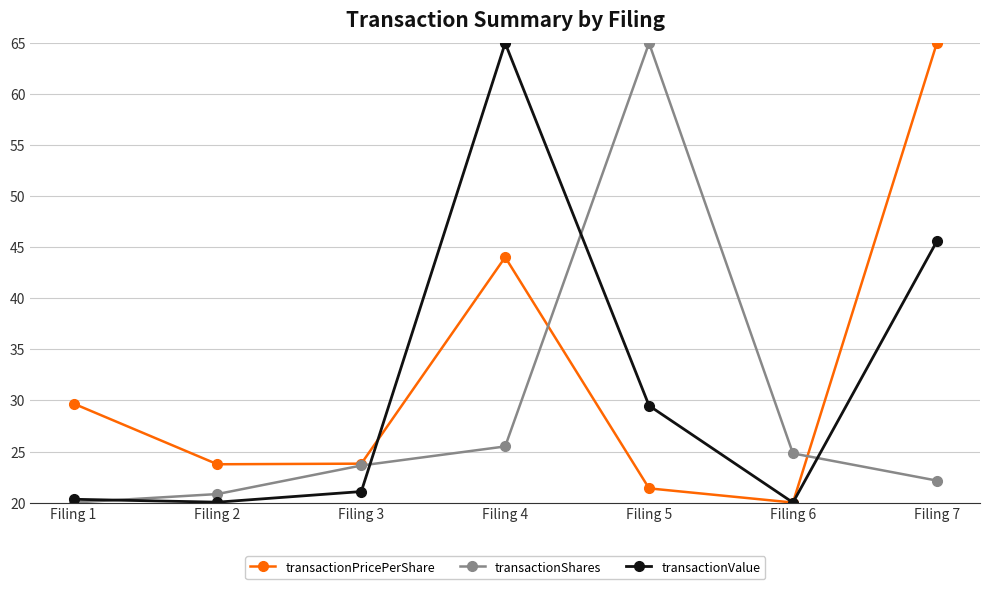

Reading left to right, transcribe all the data shown in this chart.

transactionPricePerShare: Filing 1=29.7	Filing 2=23.8	Filing 3=23.8	Filing 4=44.0	Filing 5=21.4	Filing 6=20.0	Filing 7=65.0
transactionShares: Filing 1=20.0	Filing 2=20.8	Filing 3=23.6	Filing 4=25.5	Filing 5=65.0	Filing 6=24.8	Filing 7=22.2
transactionValue: Filing 1=20.3	Filing 2=20.0	Filing 3=21.1	Filing 4=65.0	Filing 5=29.5	Filing 6=20.0	Filing 7=45.6